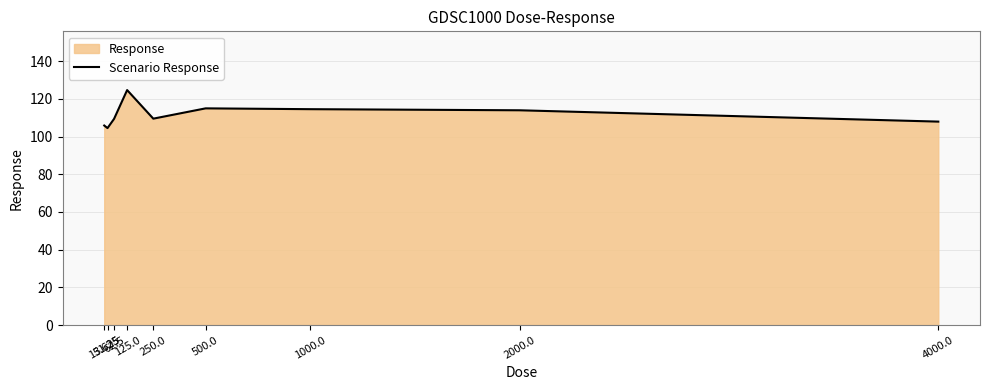

How many lines are shown in the chart?

1